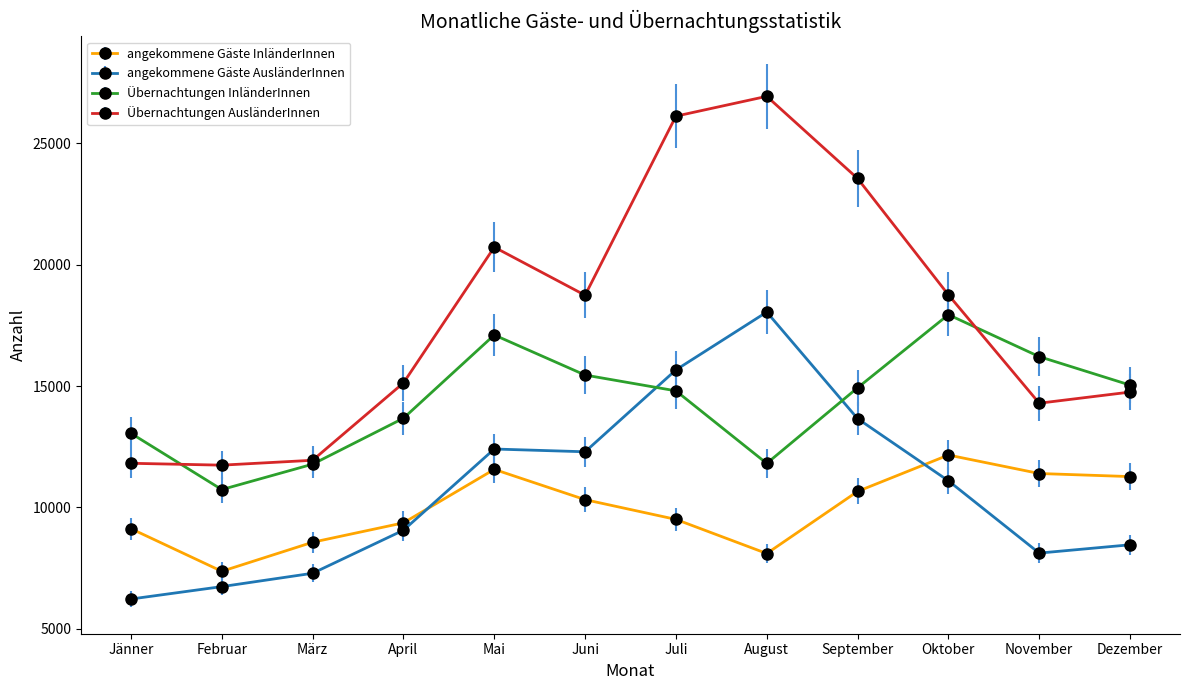

The value of Übernachtungen AusländerInnen at August is 26939. True or false?

True